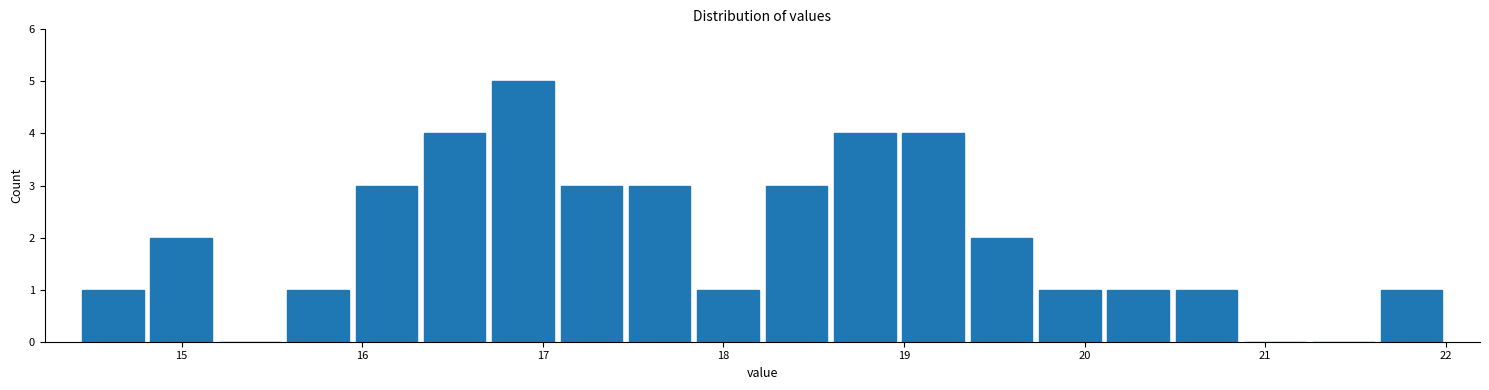

Around what value on the x-axis is the tallest bar? Give the approximate position of its centre, as read against the axis.

16.9